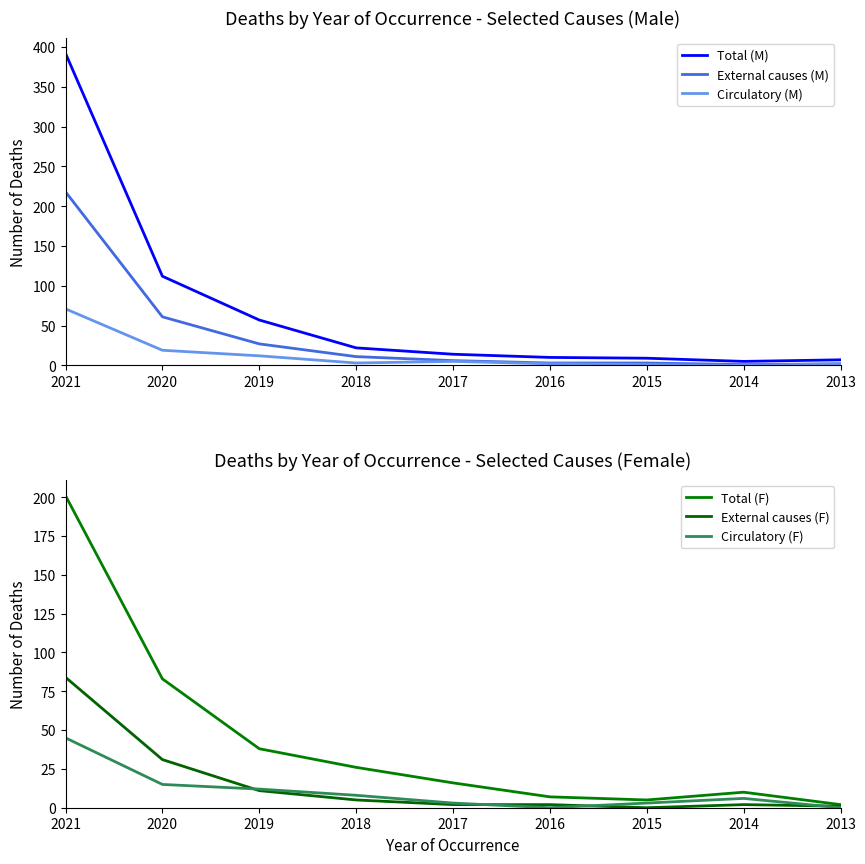

At which label does Total (F) first exceed 16?

2021